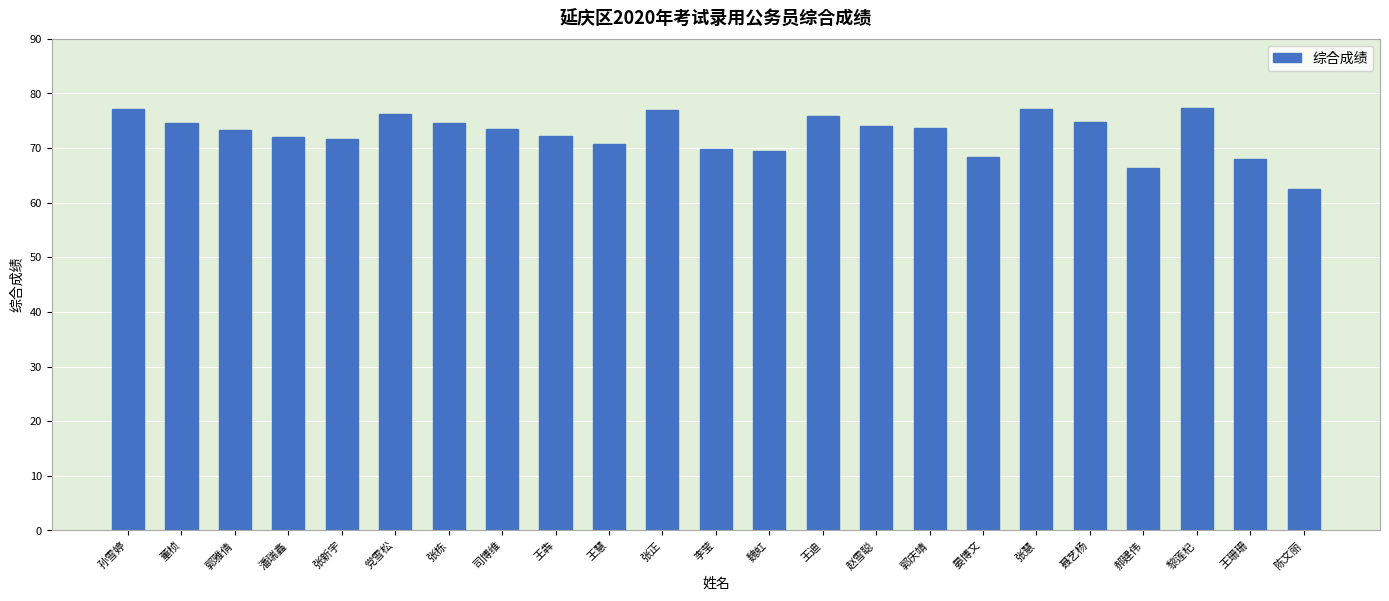

The chart shows a value of 77.0 at 张正. True or false?

True